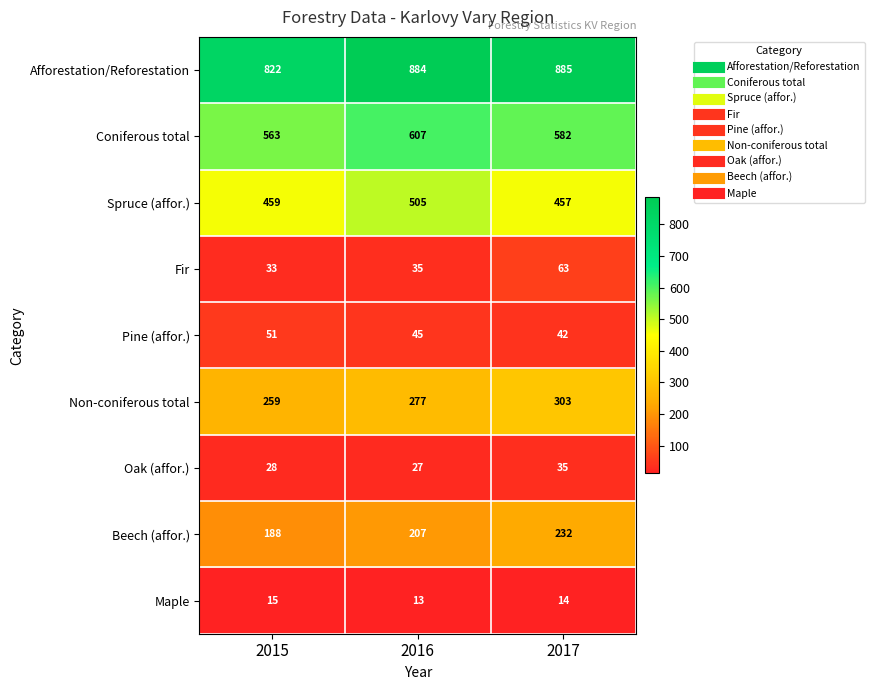

Where is Afforestation/Reforestation nearest to the value 853?

2015